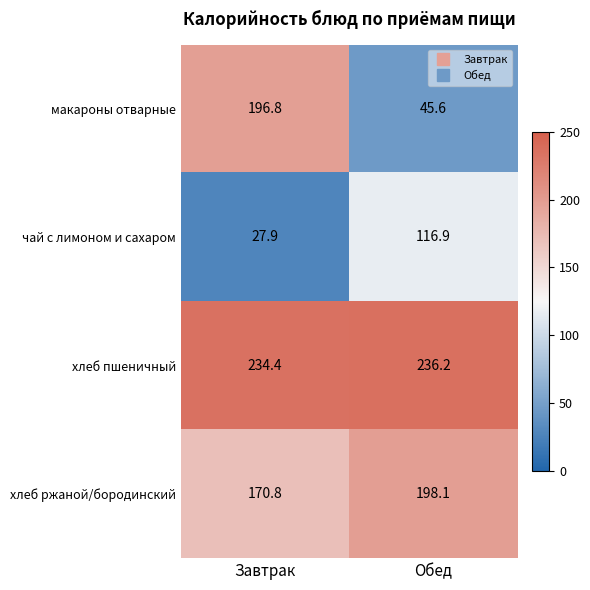

Which series has the largest total across all categories?

хлеб пшеничный